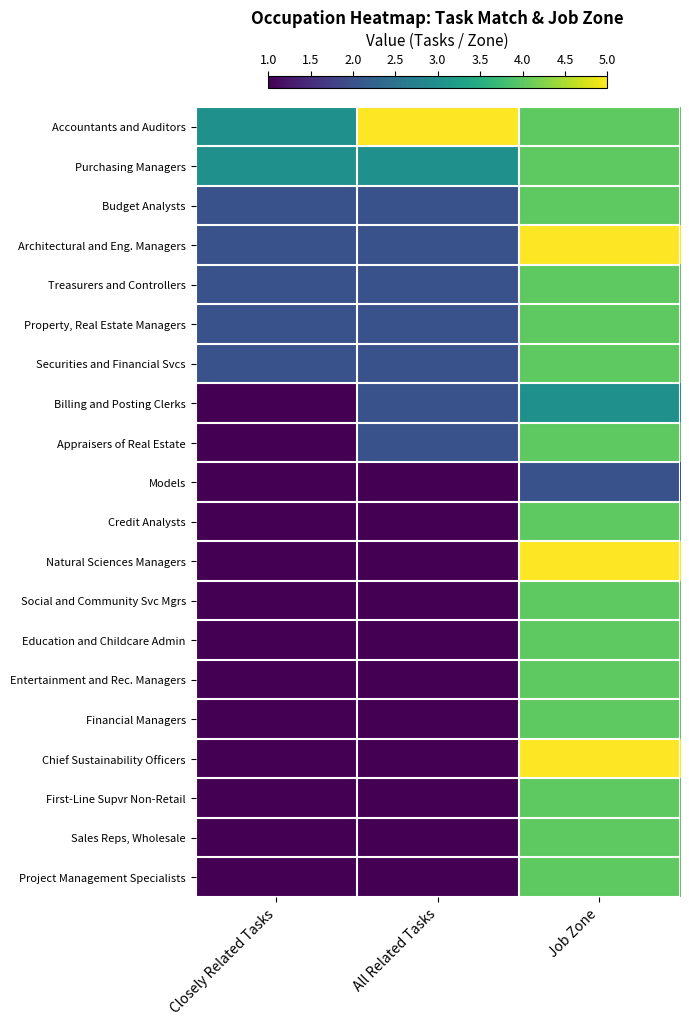

What is the spread (max minus min) of values at All Related Tasks?

4